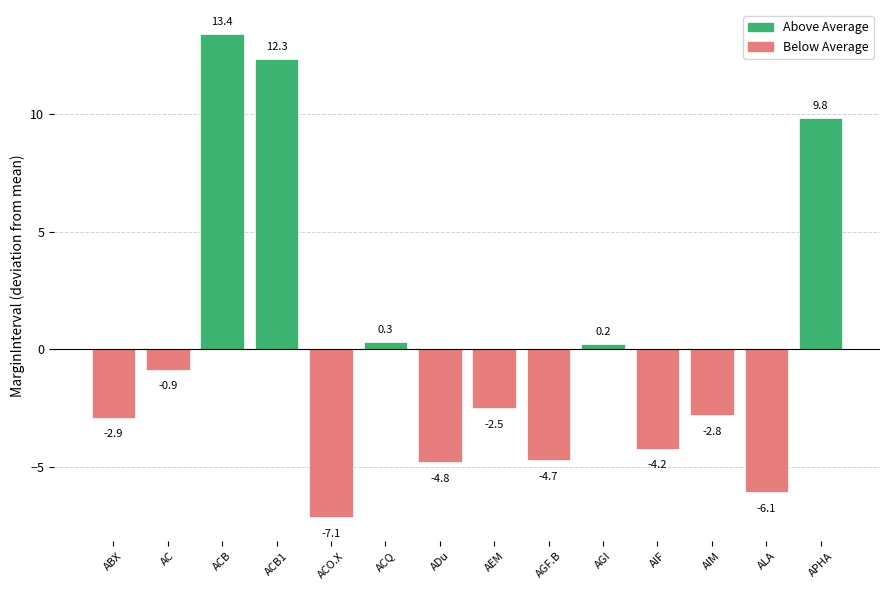

What is the difference between the values at AEM and ACB1?

14.8